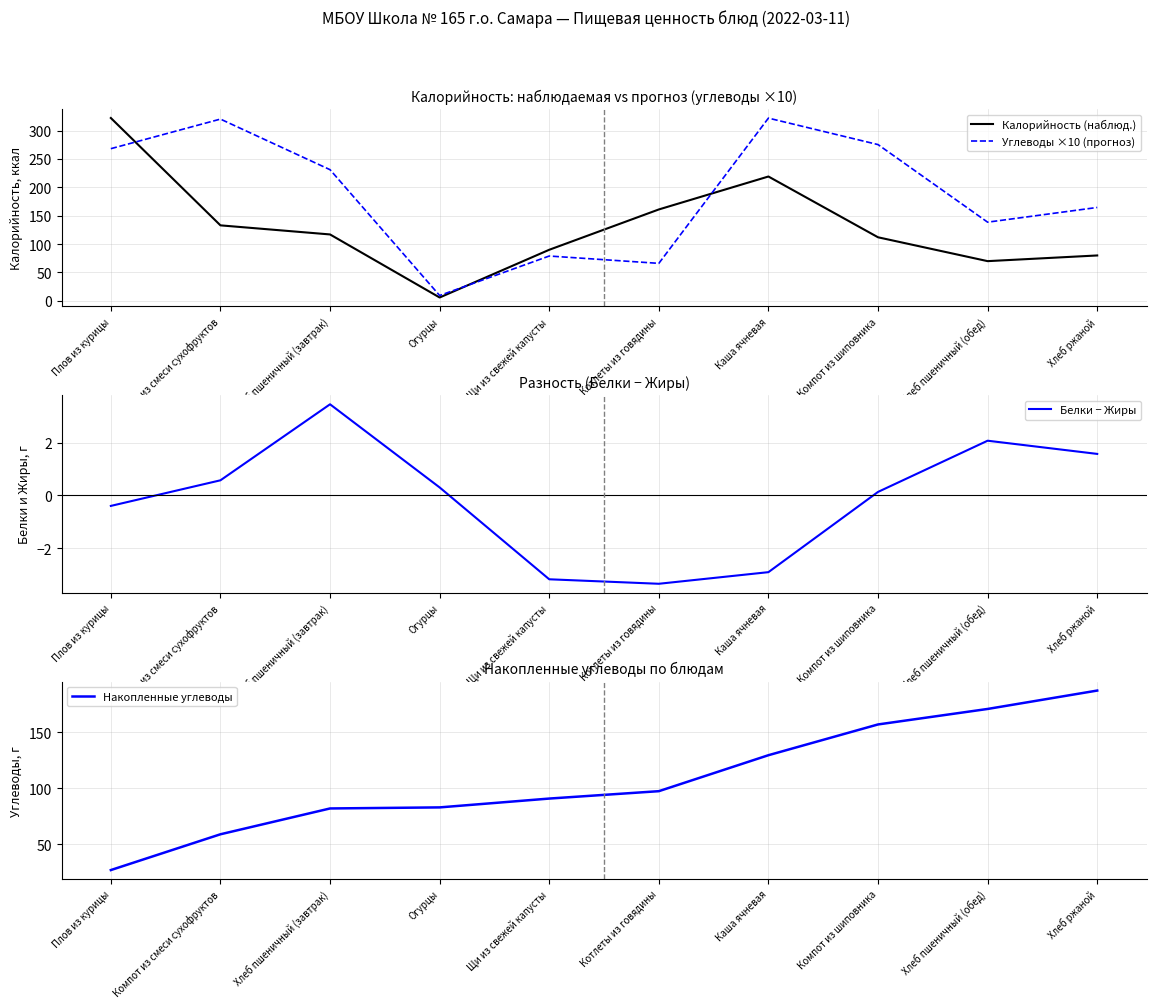

What value does the Накопленные углеводы series have at Огурцы?

82.9